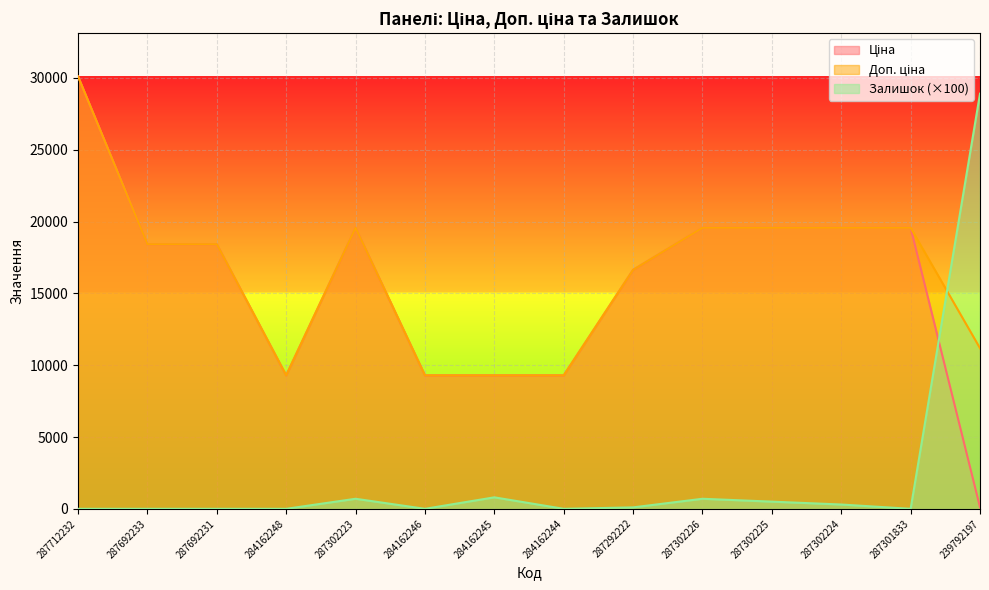

At which label does Доп. ціна reach its minimum?

284162248